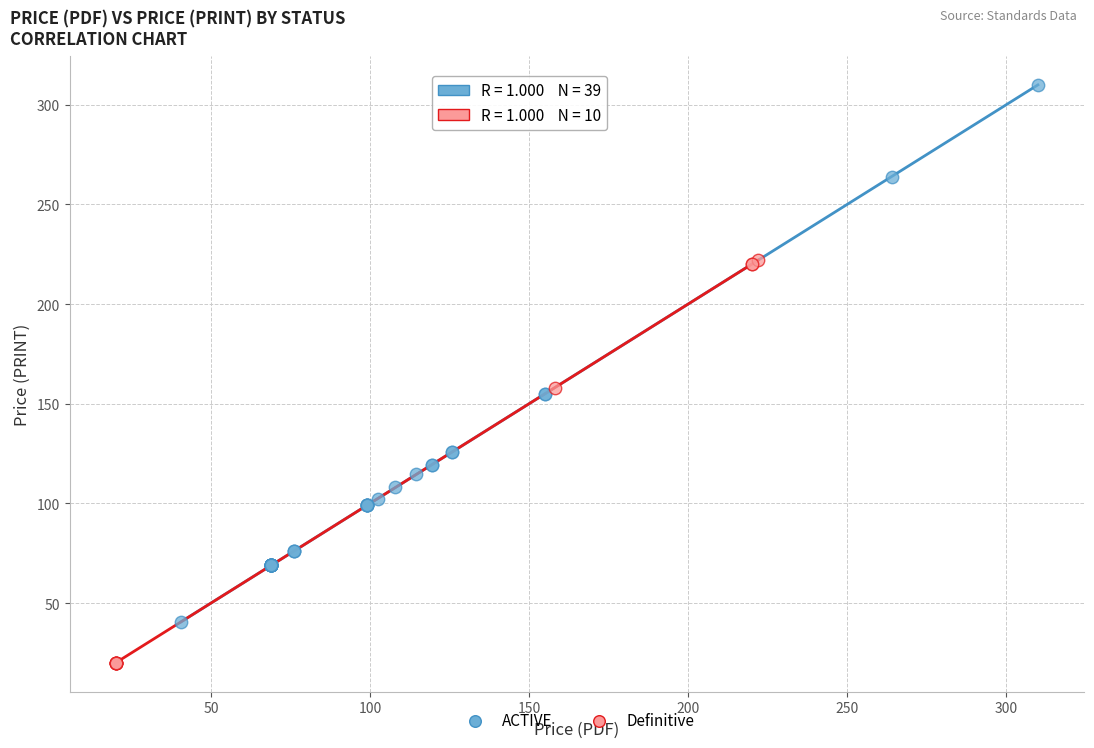

Which series contains the lowest Y value?

Definitive